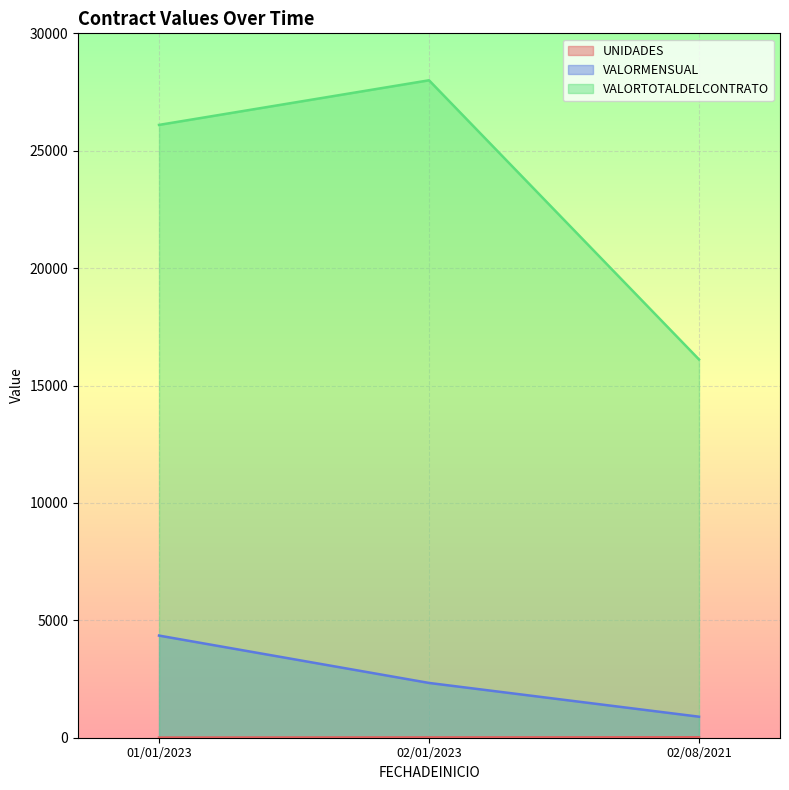

At which label is VALORTOTALDELCONTRATO closest to 22055?

01/01/2023